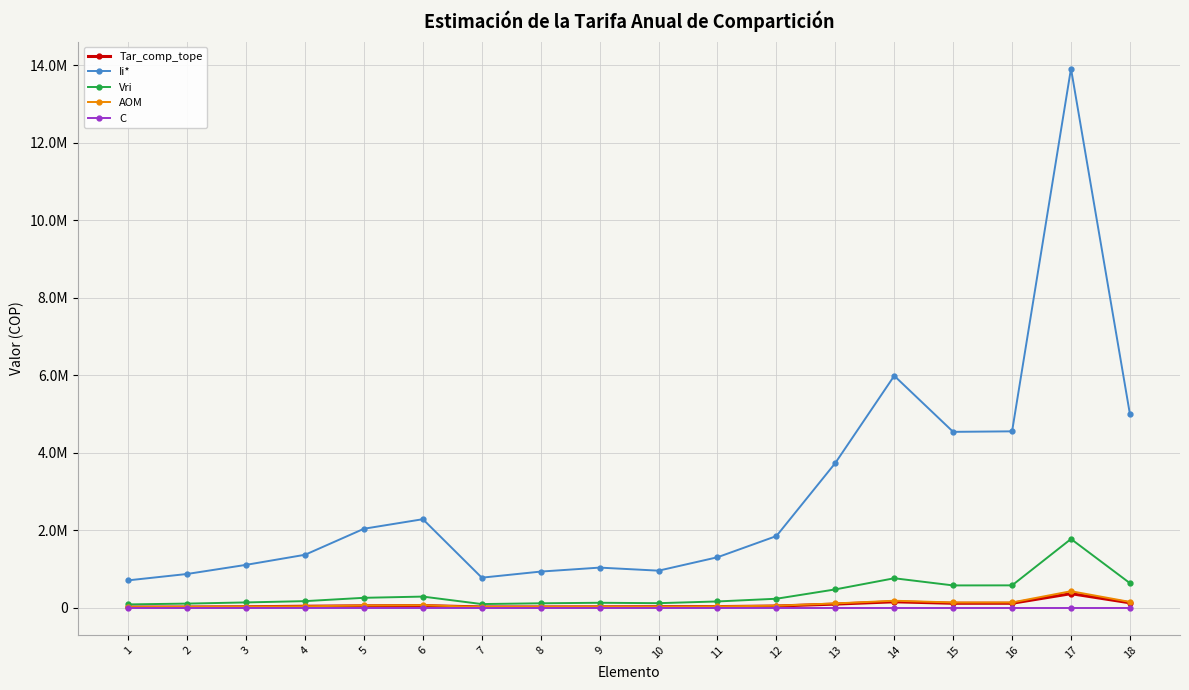

At which category does Tar_comp_tope reach its first local peak?

6